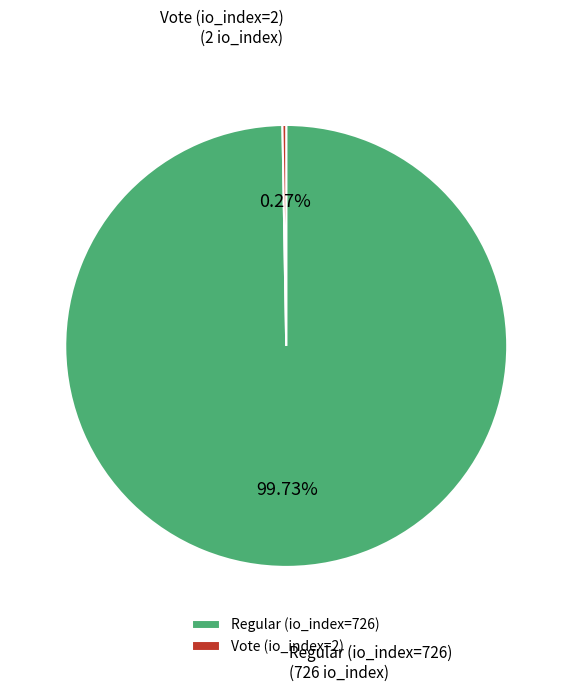

Does any single category account for the majority?

Yes